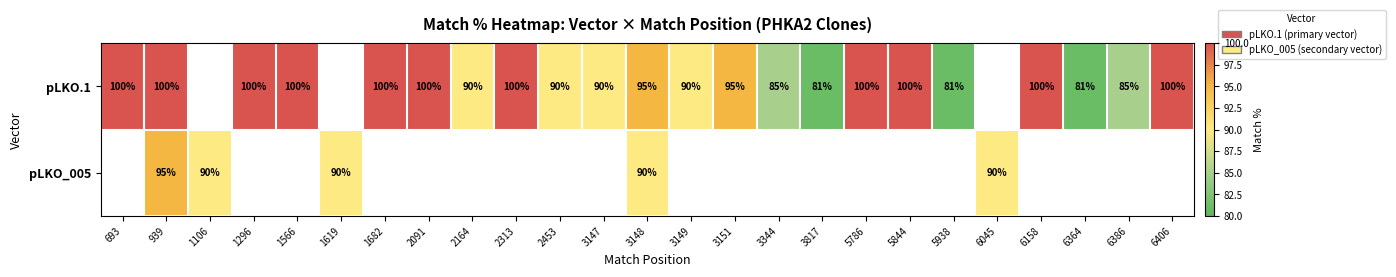

Which label corresponds to the smallest value in the chart?

3817